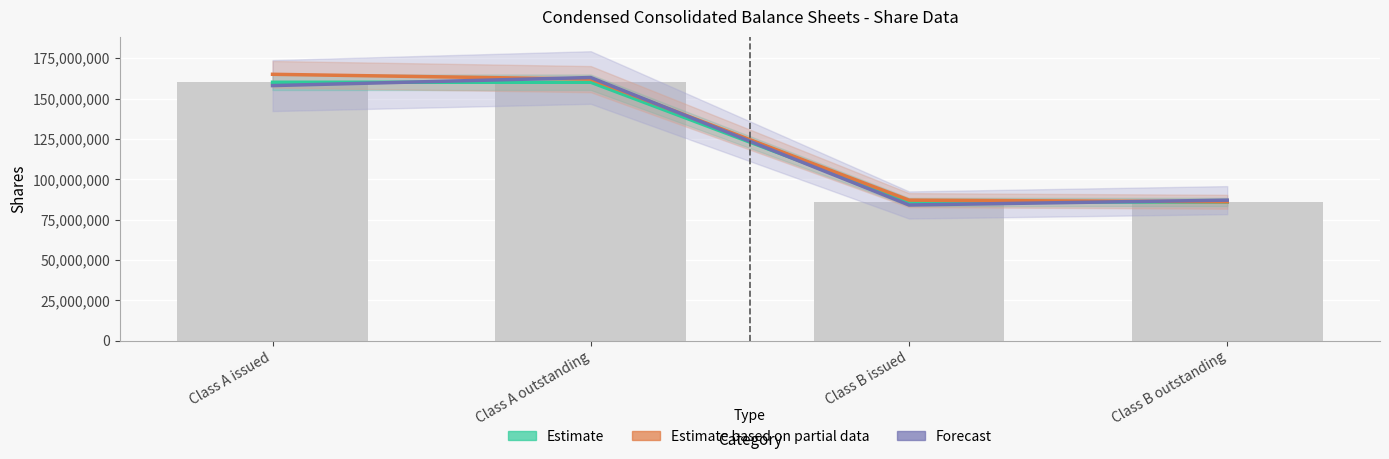

What is the difference between the maximum and minimum values in the Estimate based on partial data series?

79000000